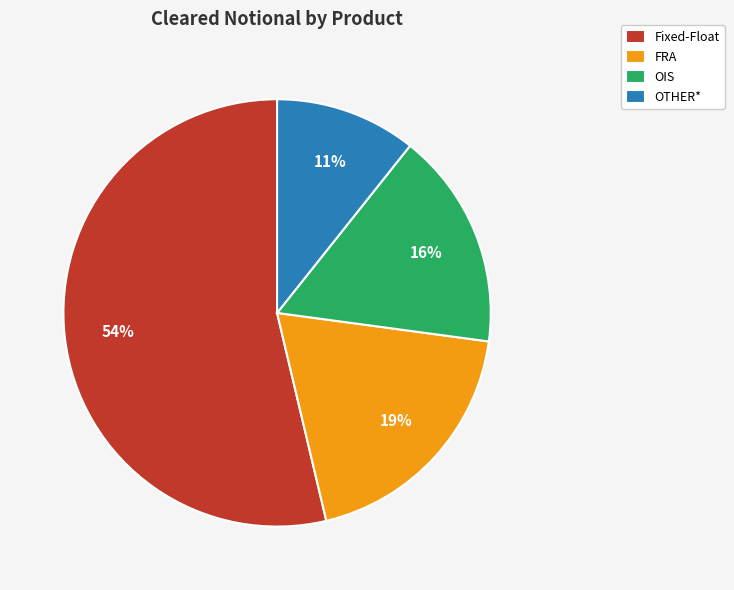

Which slice is the smallest?

OTHER*